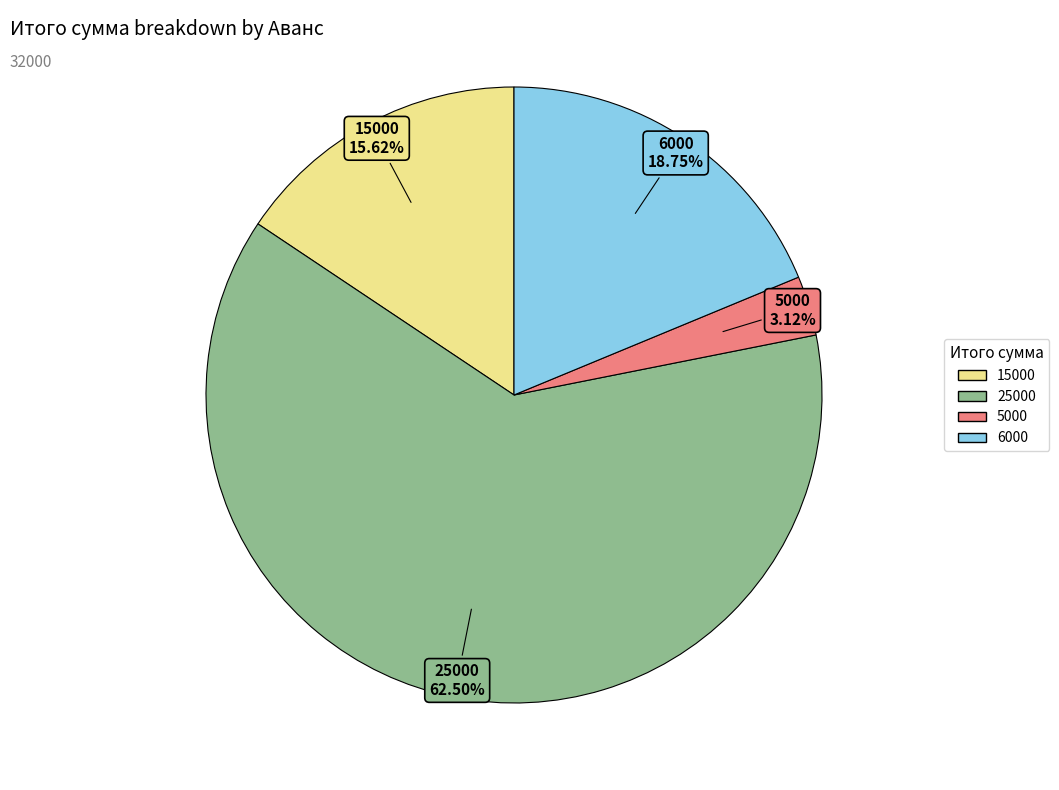

Between 6000 and 25000, which is larger?

25000